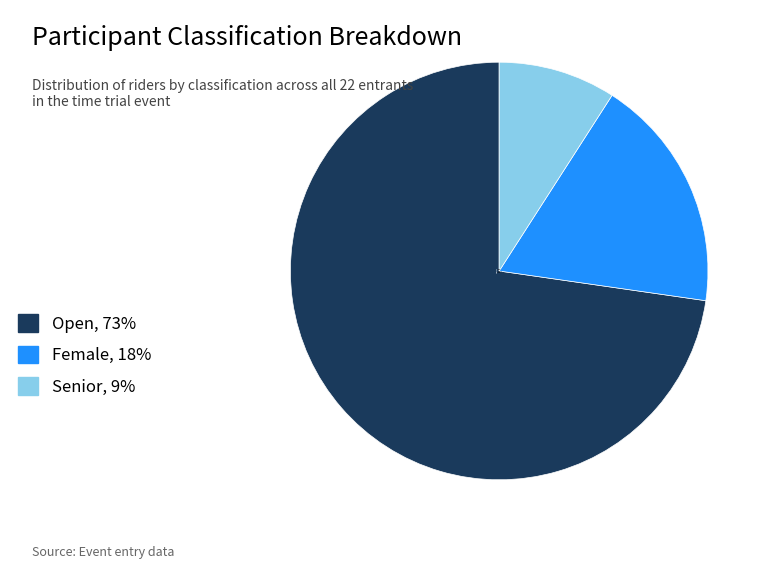

Is there a majority slice in this chart?

Yes